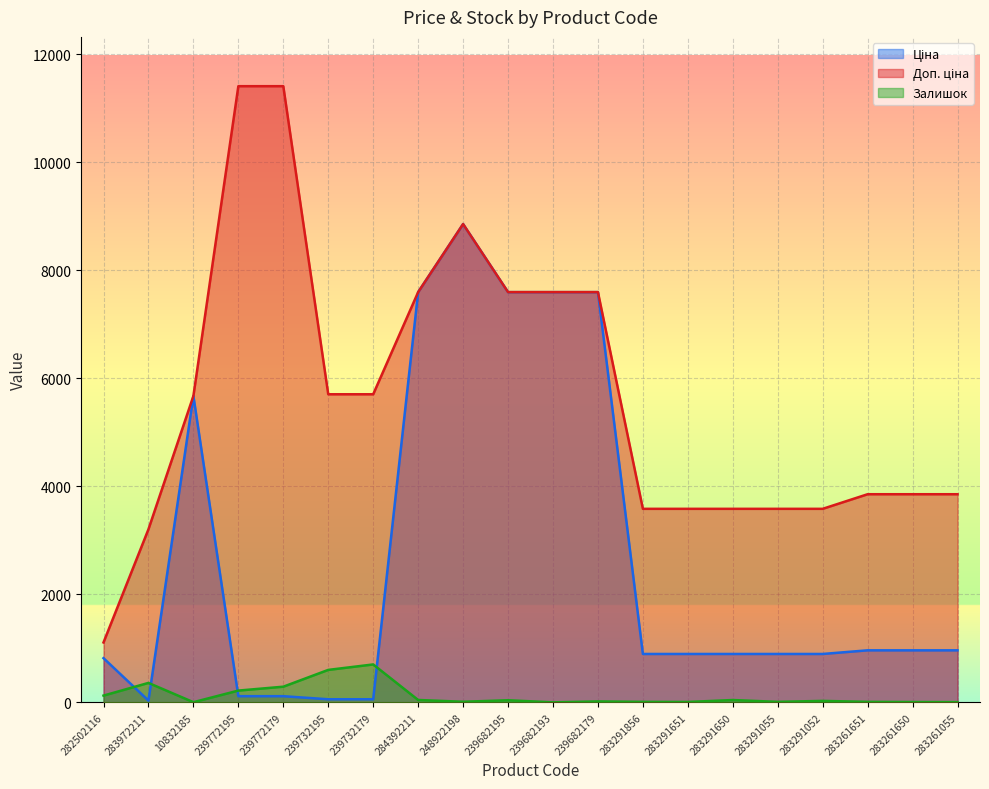

What is the difference between the maximum and minimum values in the Ціна series?

8824.6